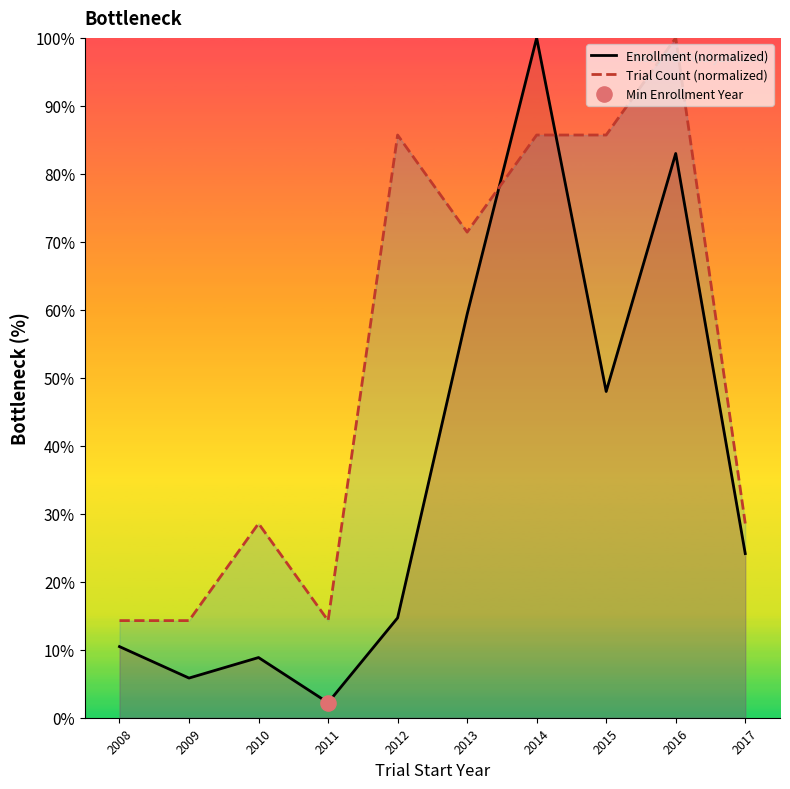

What are all the series names shown in the legend?

Enrollment (normalized), Trial Count (normalized)